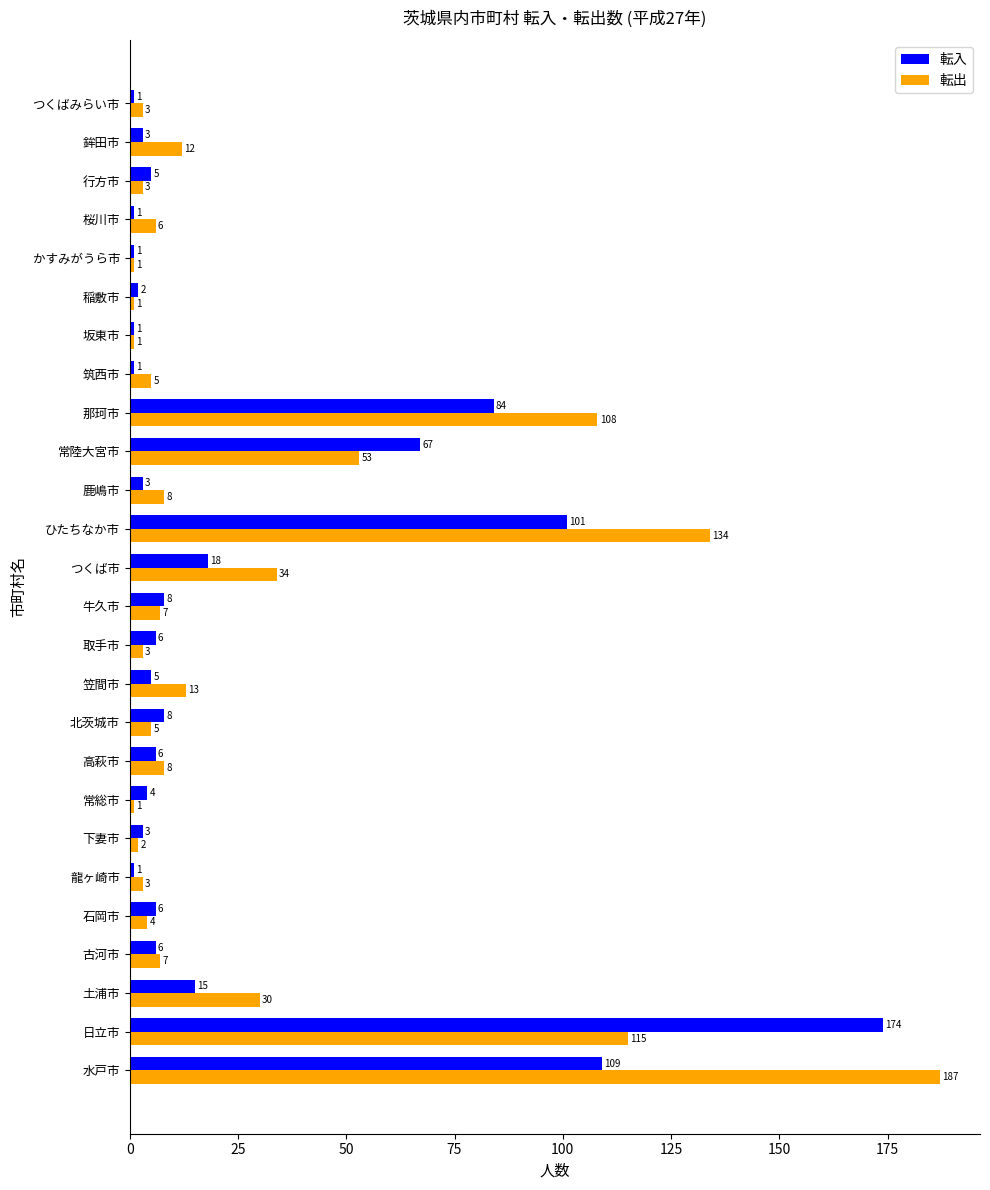

What is the minimum value shown in the chart?

1